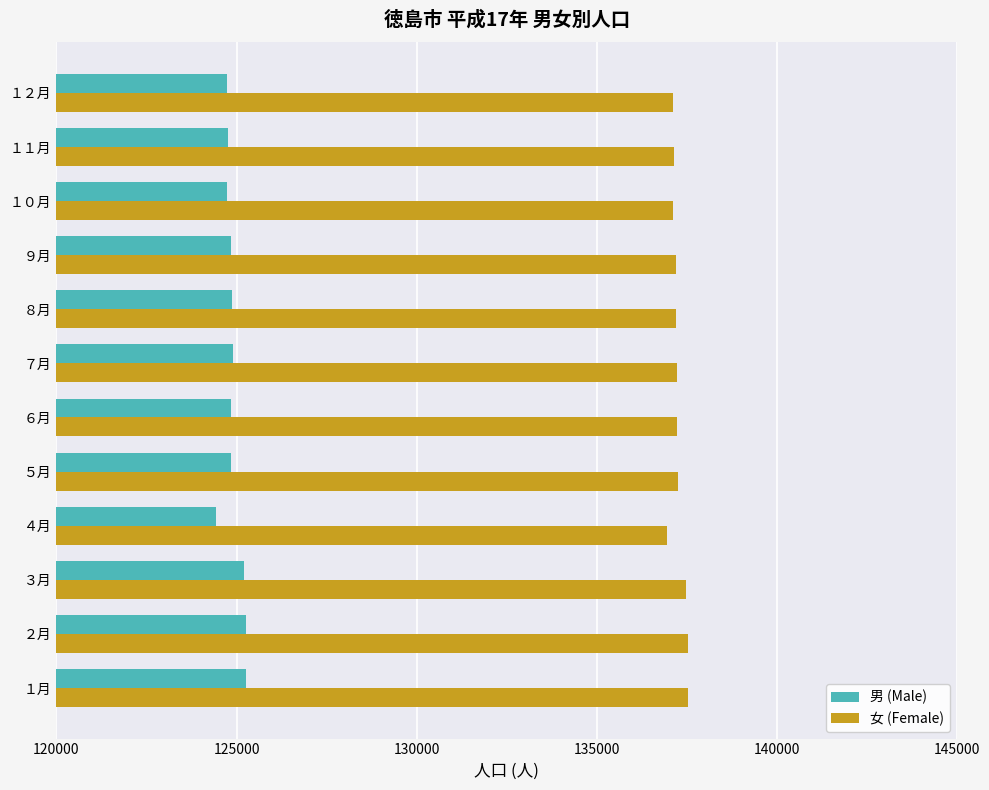

Is the value of 男 (Male) at ２月 greater than the value of 女 (Female) at １１月?

No